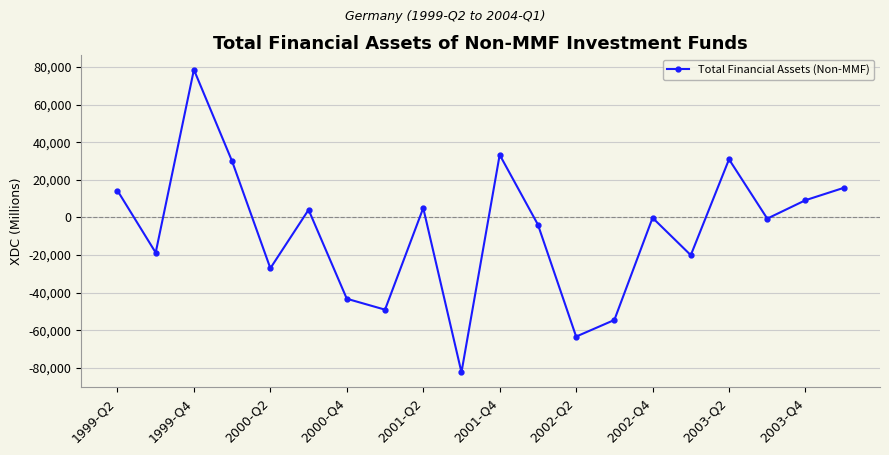

What is the average value?

-7104